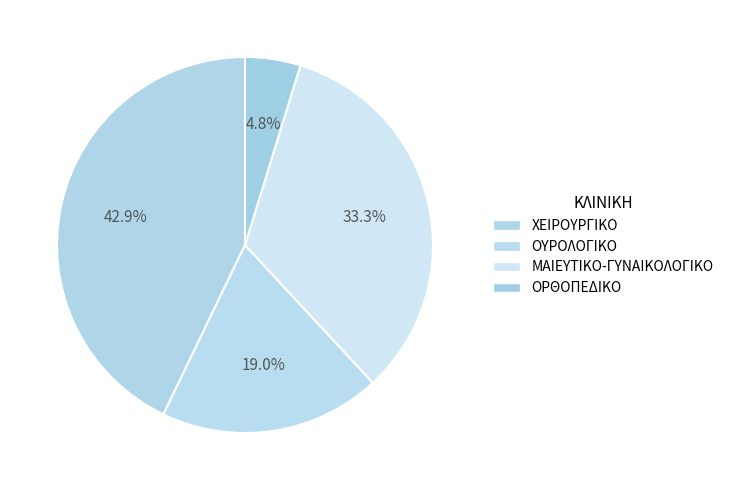

Rank the categories by value from highest to lowest.

ΧΕΙΡΟΥΡΓΙΚΟ, ΜΑΙΕΥΤΙΚΟ-ΓΥΝΑΙΚΟΛΟΓΙΚΟ, ΟΥΡΟΛΟΓΙΚΟ, ΟΡΘΟΠΕΔΙΚΟ